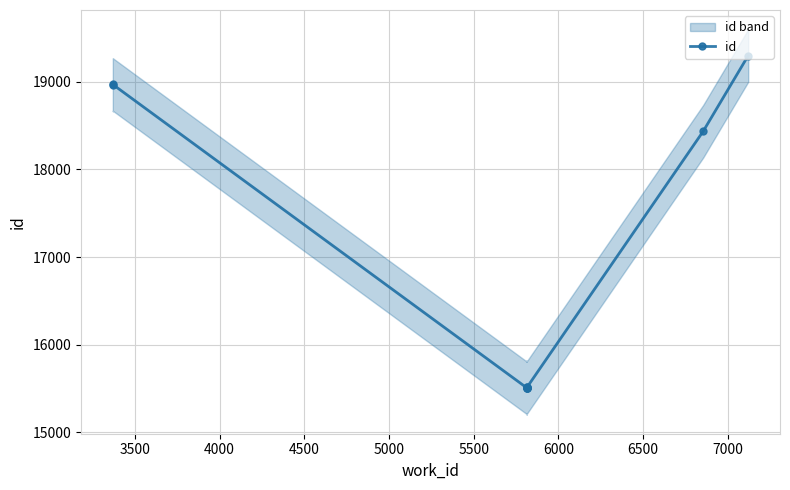

What is the difference between the maximum and minimum values?

3796